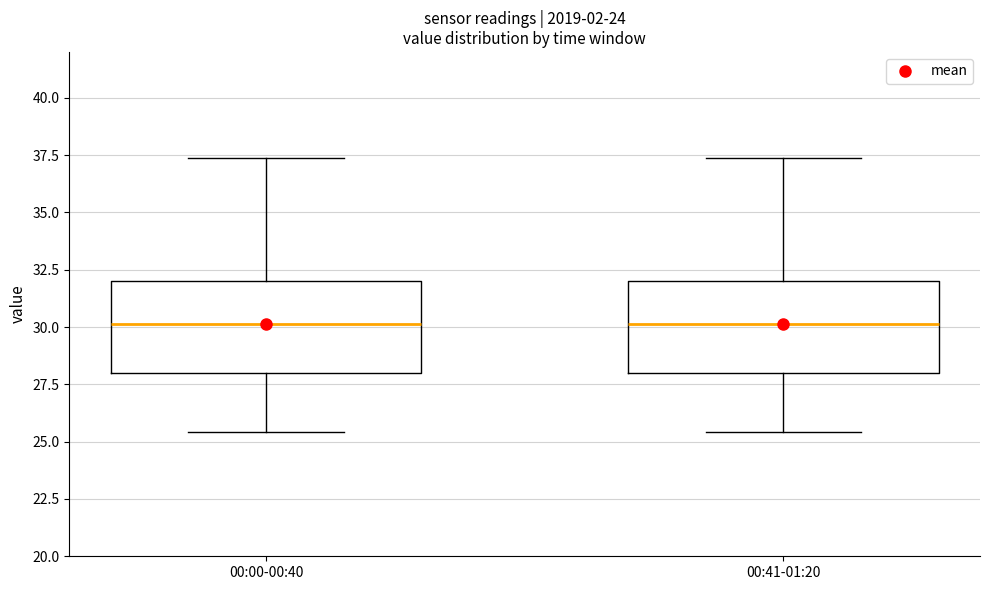

Reading left to right, transcribe this box plot: for each box, give where its median line is, the range the box spans, and where its two whiskers end, as read against the y-axis. The values are not printed on the chart, so give them approximately, as read against the axis.

00:00-00:40: median 30.0, box 28.0 to 32.0, whiskers 25.5 to 37.5
00:41-01:20: median 30.0, box 28.0 to 32.0, whiskers 25.5 to 37.5